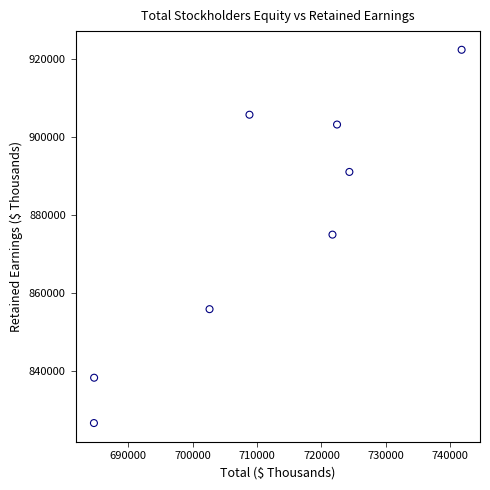

What is the average X value?

711376